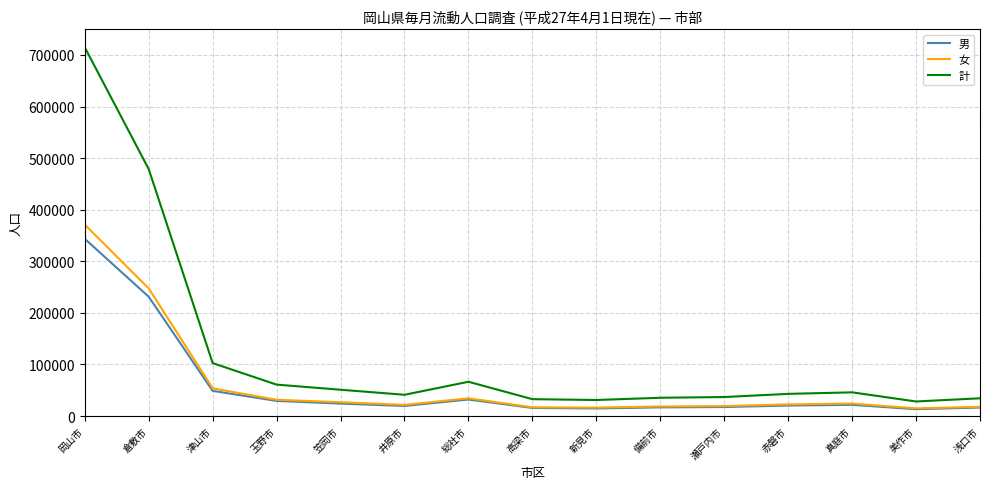

True or false: 女 and 計 intersect in this chart.

False